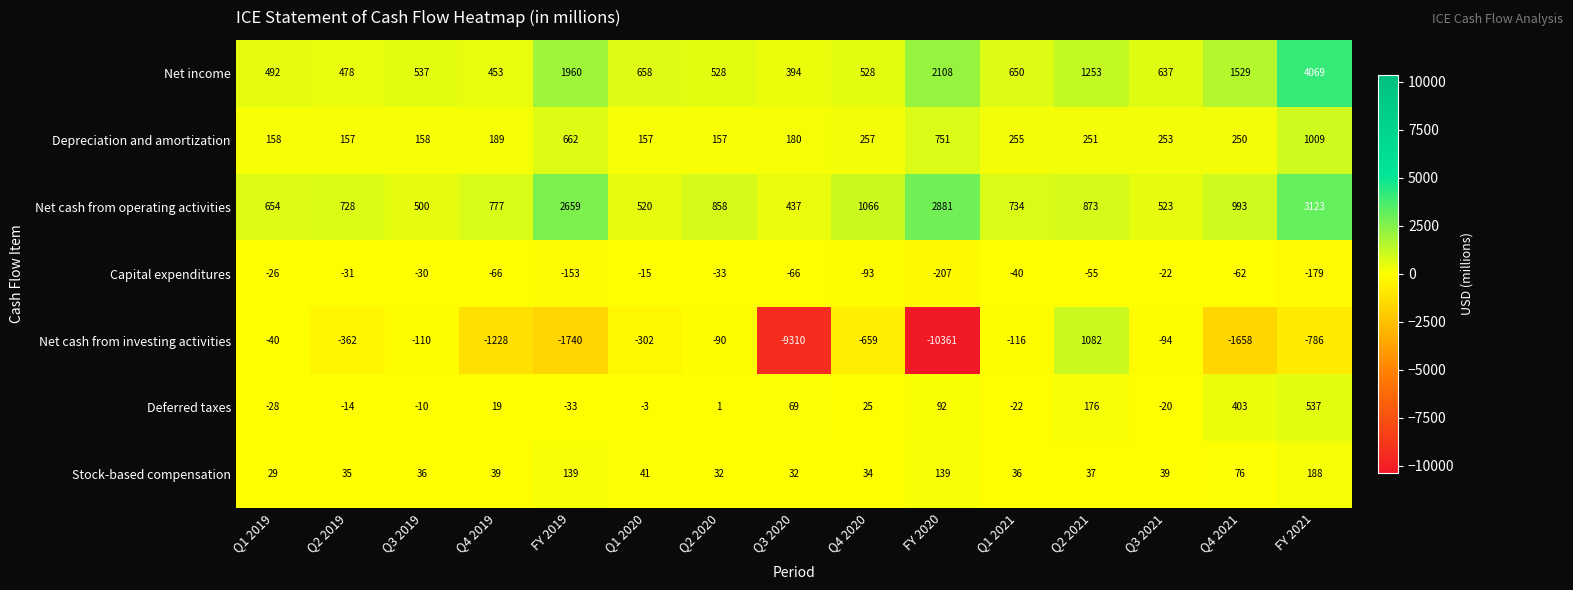

What is the minimum value for Net cash from investing activities?

-10361